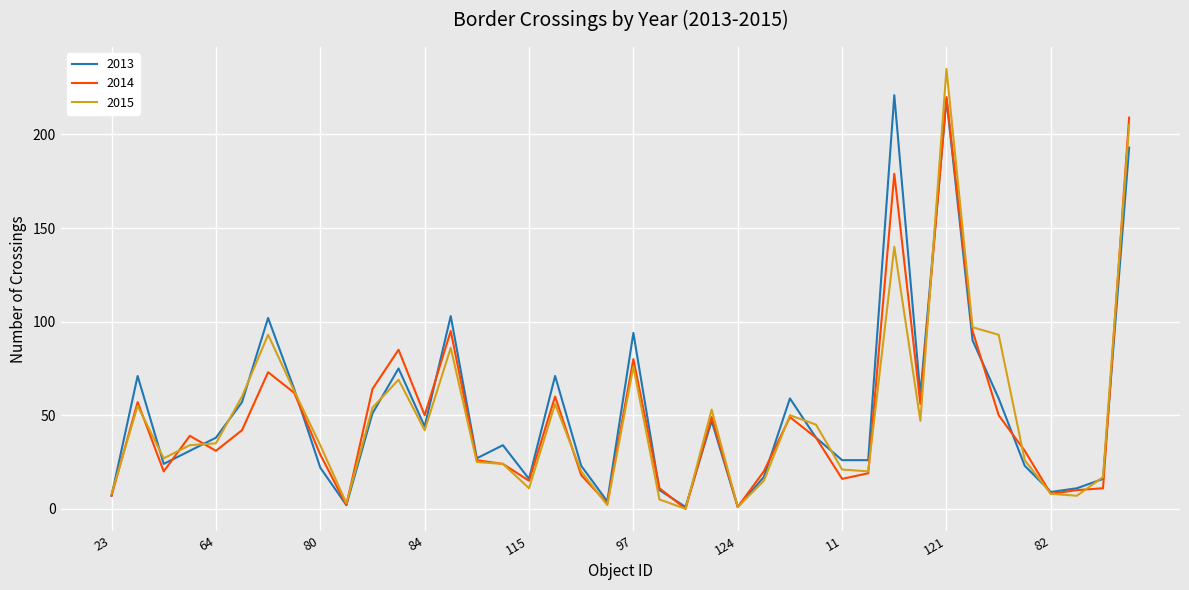

Count the number of categories in the chart.

40